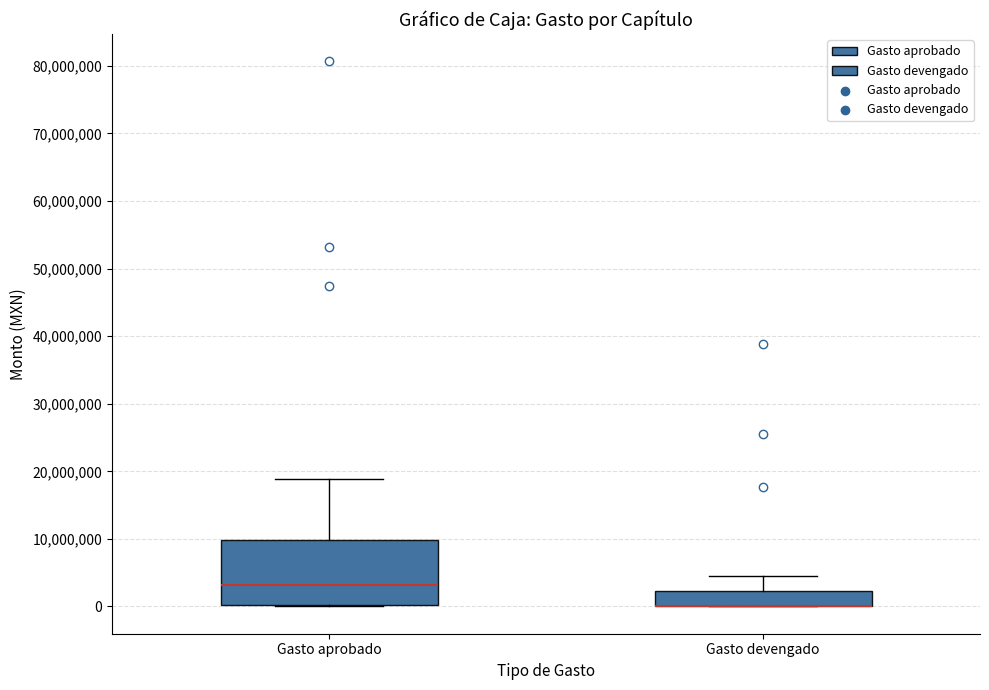

Where is the upper edge of the box for Gasto aprobado on the y-axis? The values are not printed on the chart, so give them approximately, as read against the axis.

10000000